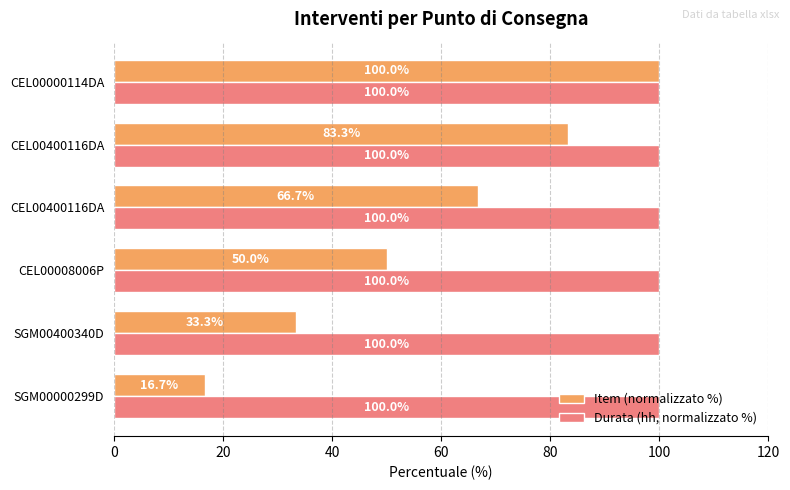

Count the number of categories in the chart.

6